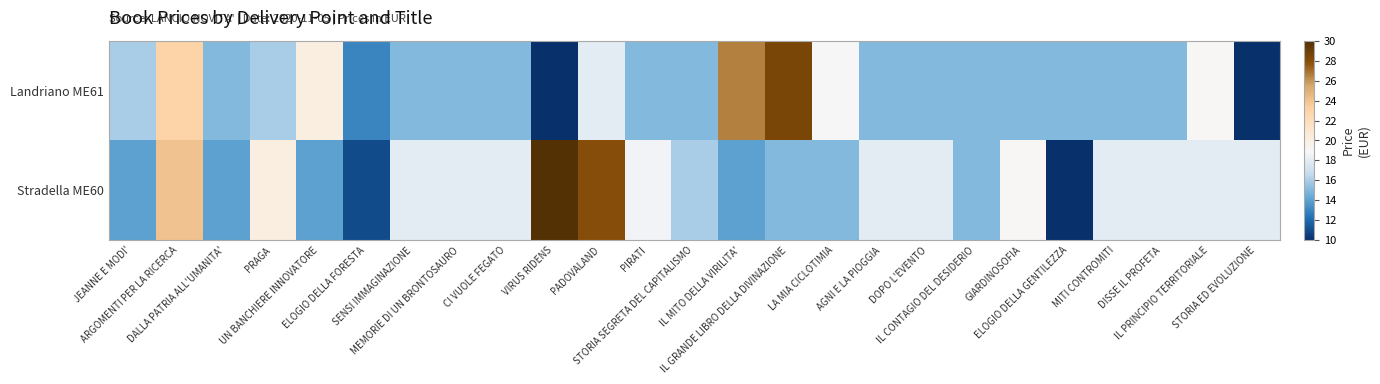

How many distinct data groups are displayed?

2